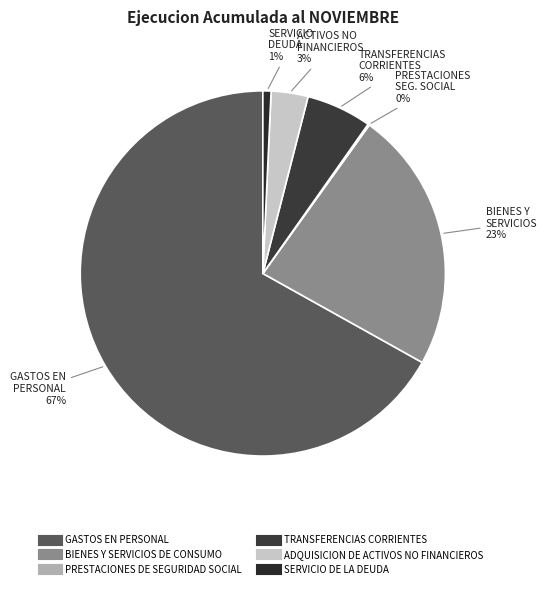

Does GASTOS EN PERSONAL represent more than half of the total?

Yes